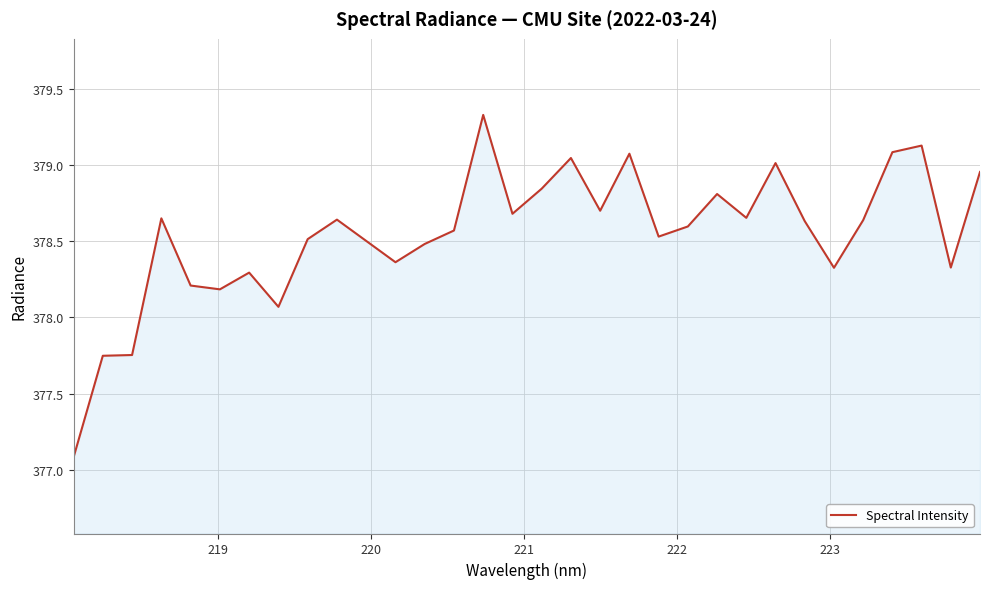

What is the greatest value displayed?

379.3